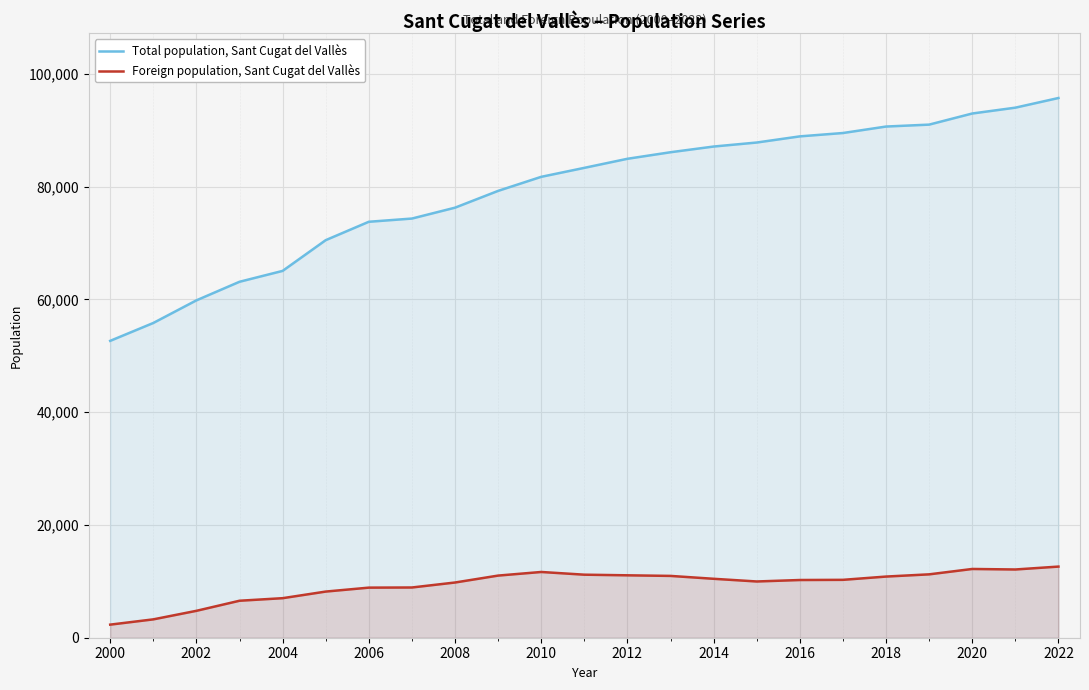

At how many categories does at least one series exceed 27453?

23